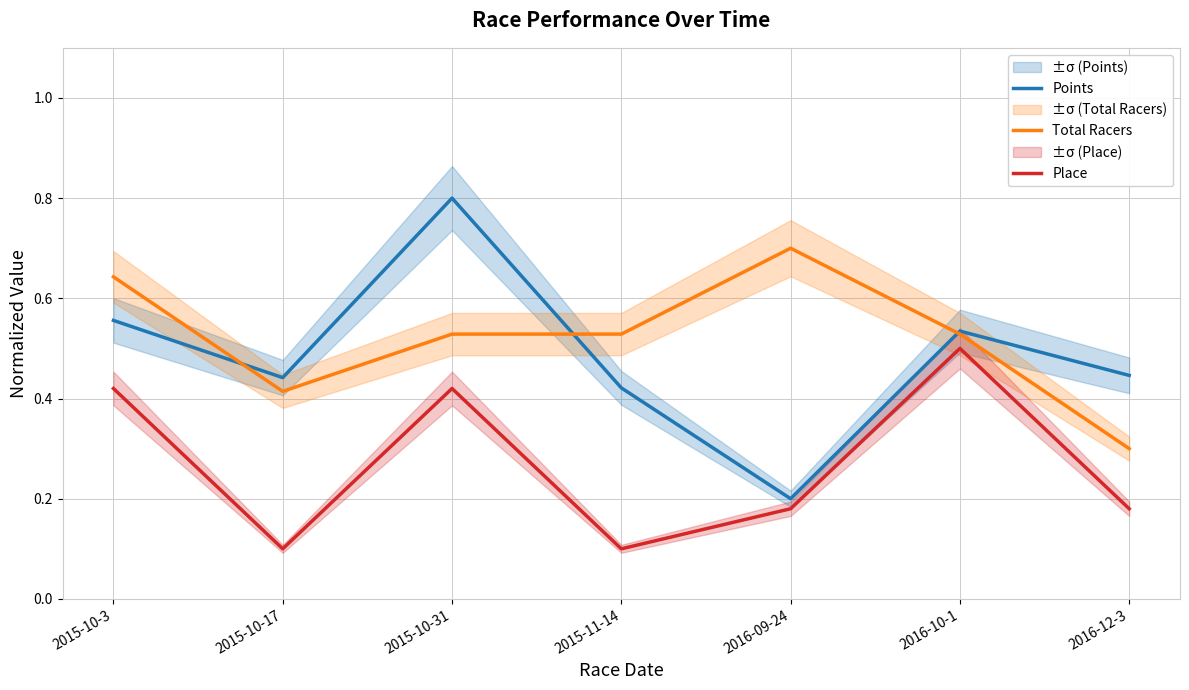

True or false: Total Racers and Place intersect in this chart.

False